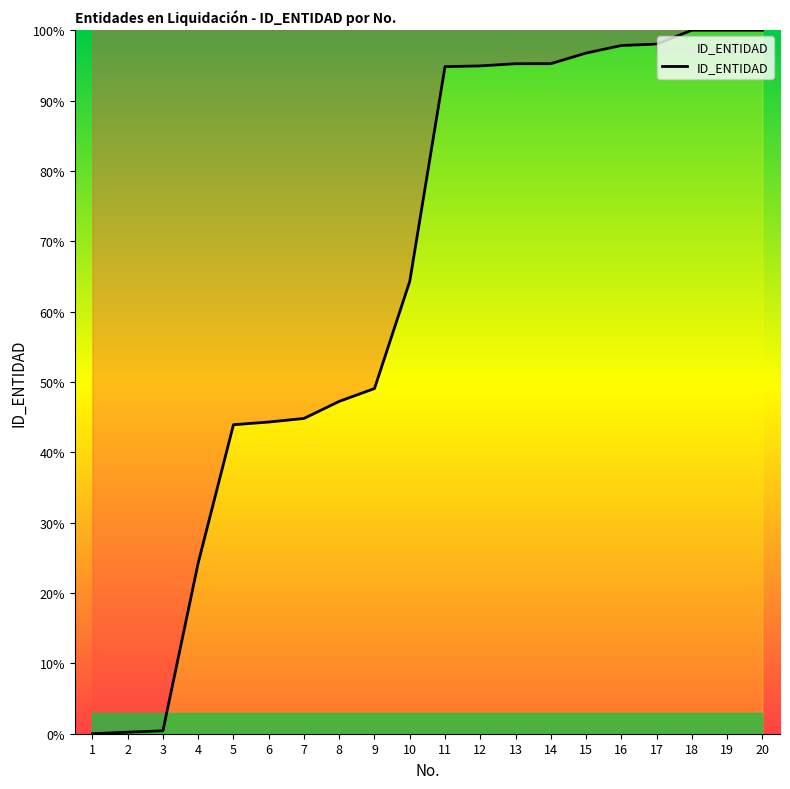

What is the maximum value shown in the chart?

100.0